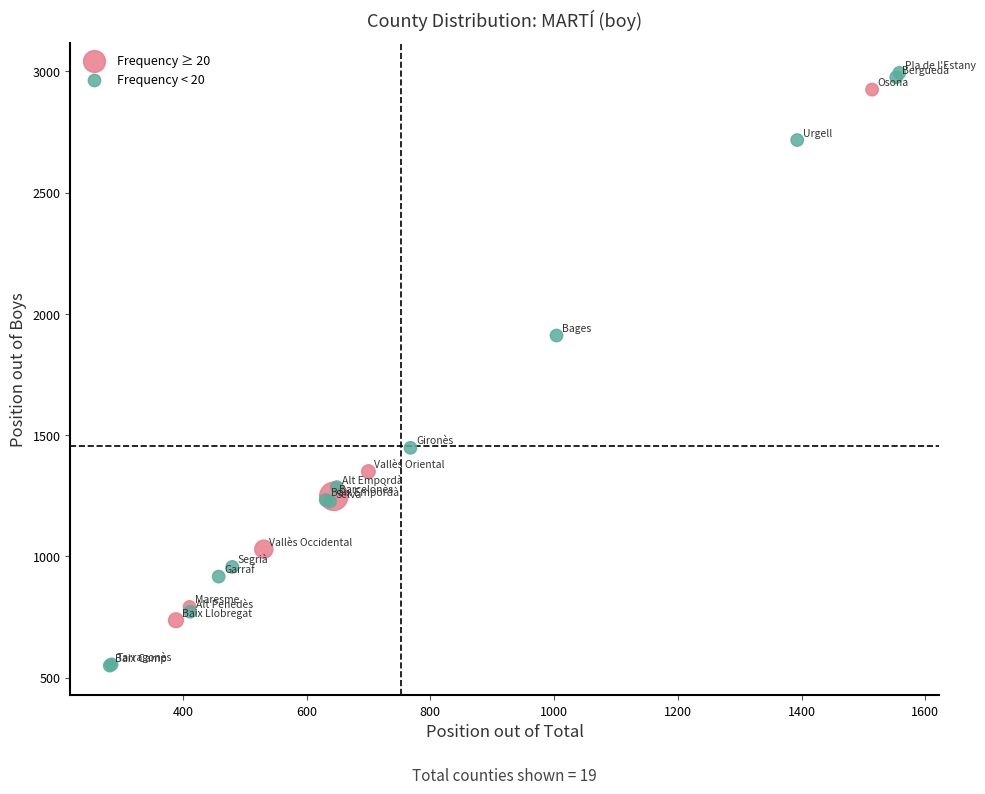

Which series contains the highest Y value?

Frequency < 20